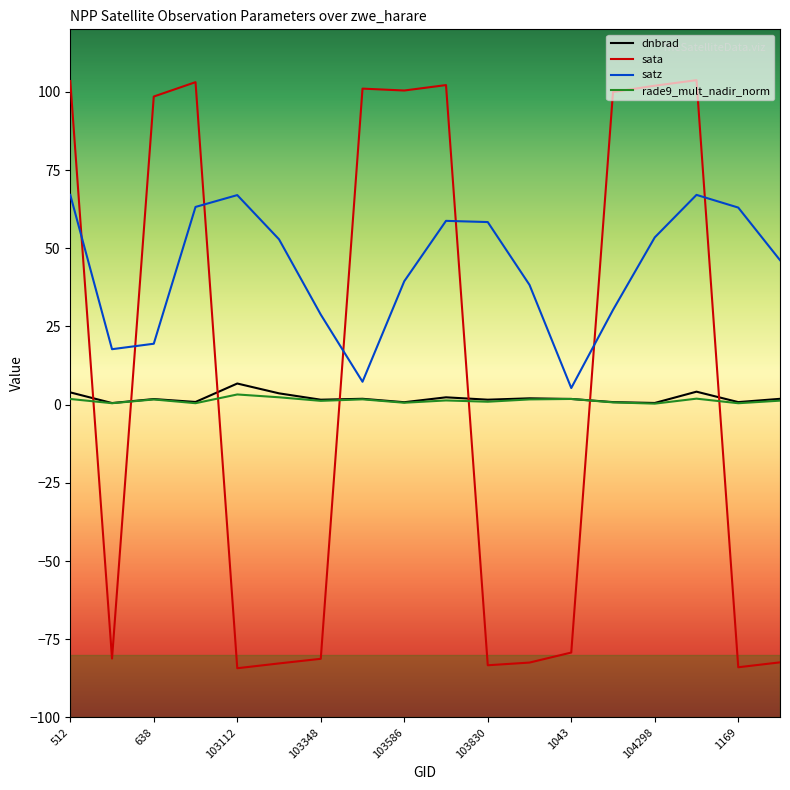

How many times do sata and dnbrad cross each other?

7